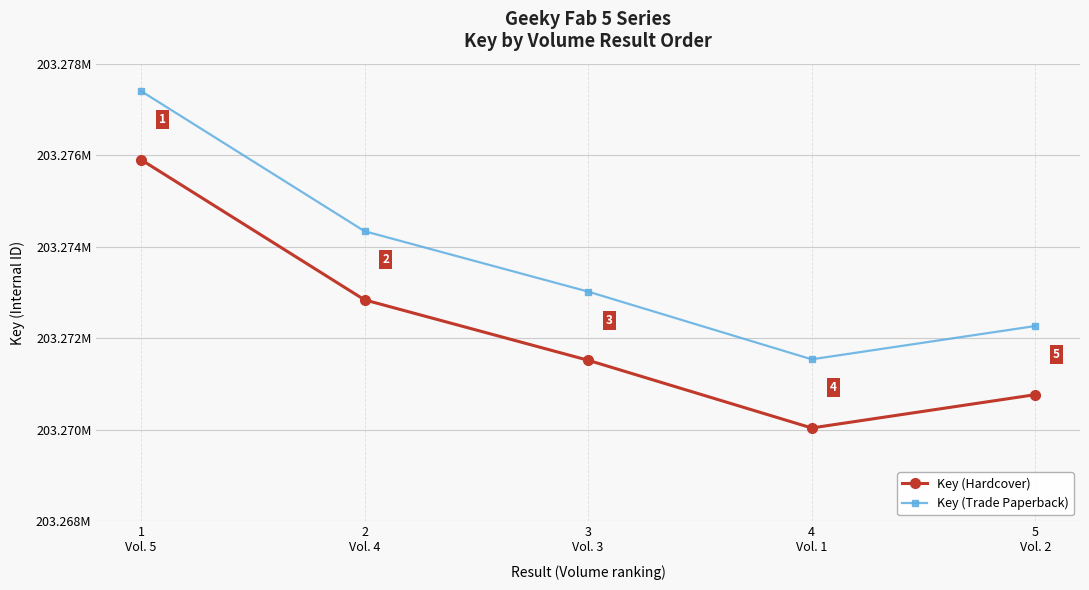

At which label does Key (Trade Paperback) first exceed 203273019?

1
Vol. 5